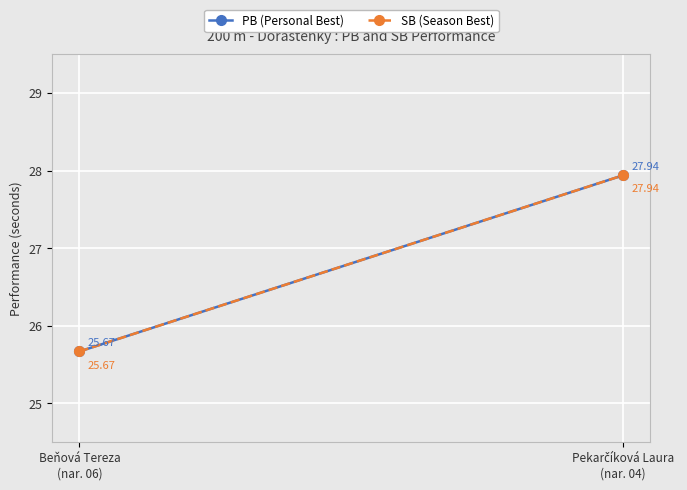

What is the approximate value of SB (Season Best) at Beňová Tereza
(nar. 06)?

25.7